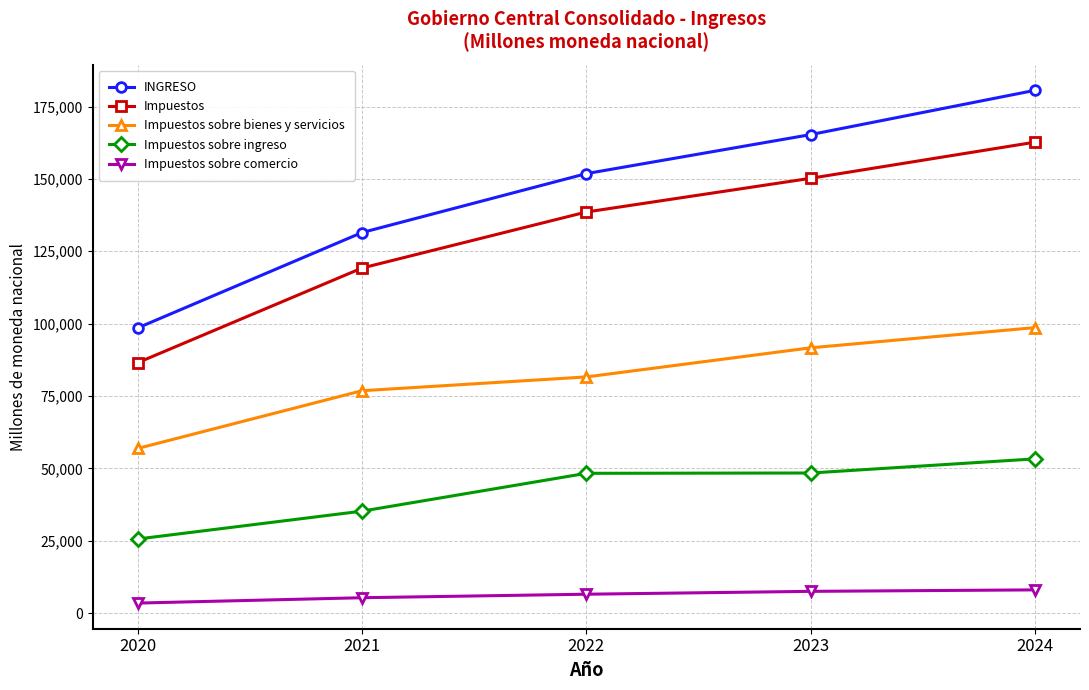

Which series has the largest range (max minus min)?

INGRESO